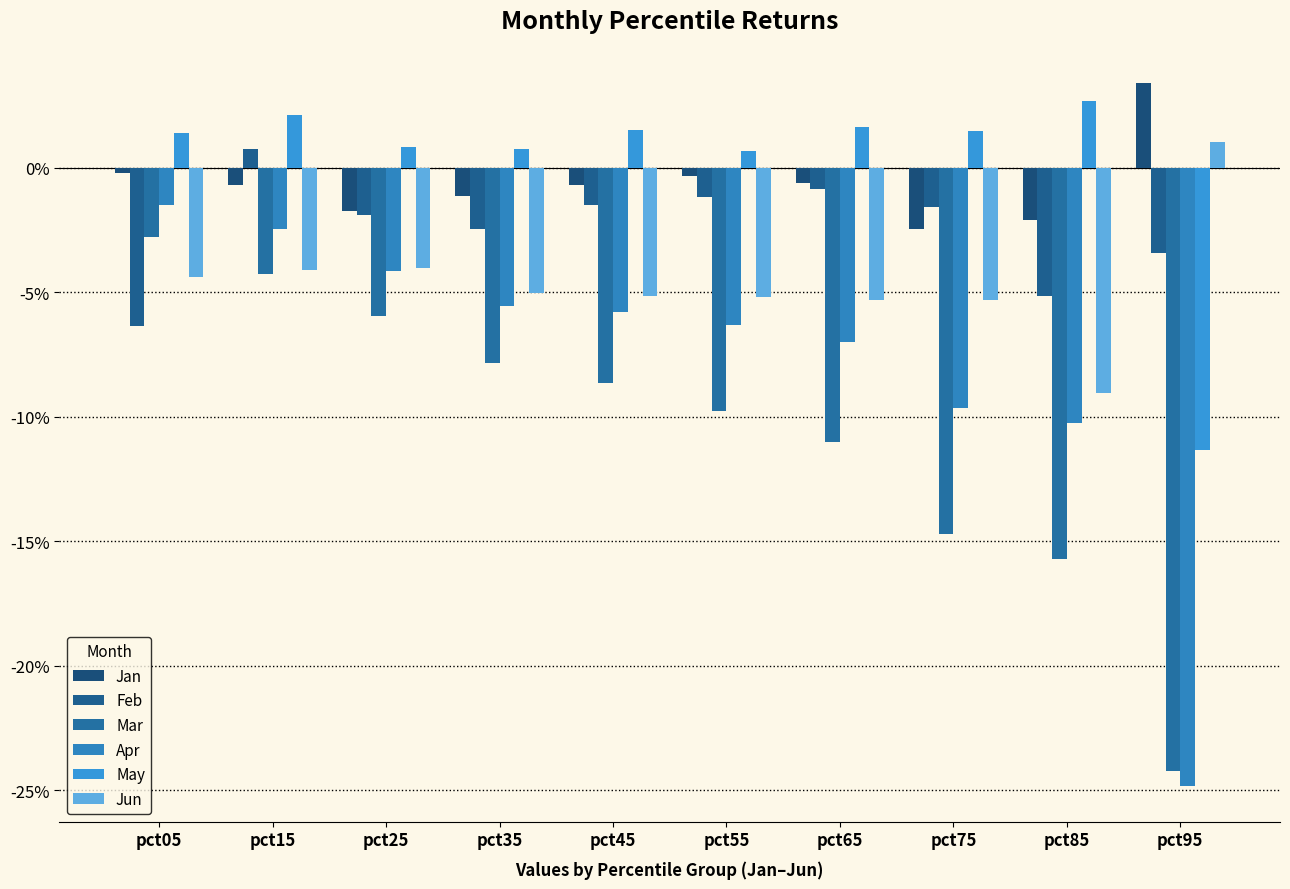

Which has a higher value, pct65 or pct35?

pct65